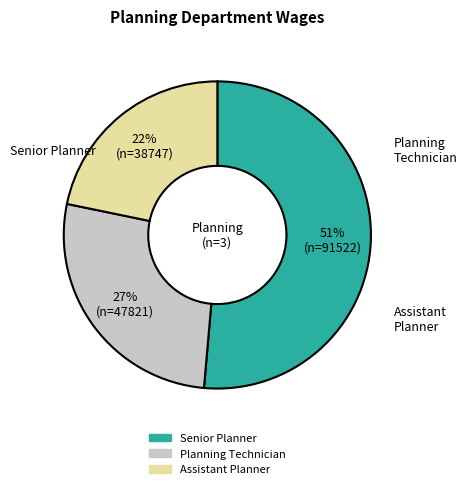

Count the number of slices in the pie.

3